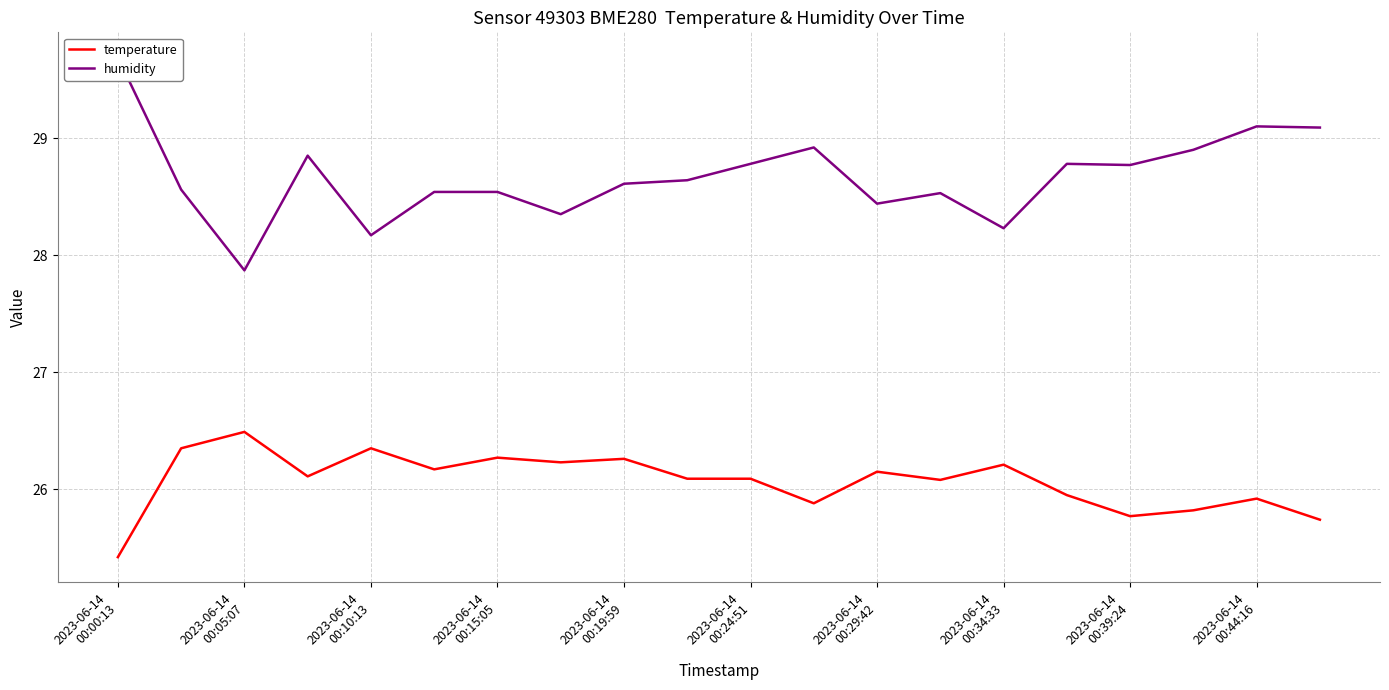

Is this an area chart (filled region under the line)?

No